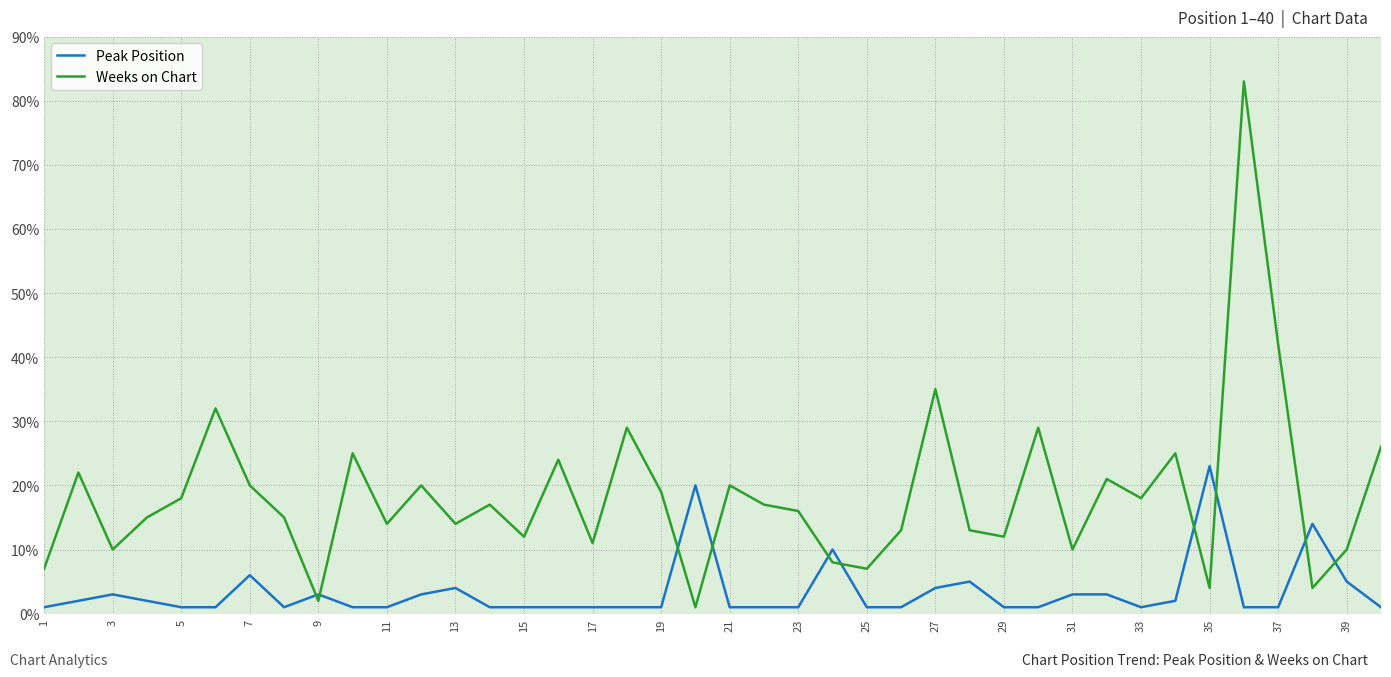

Rank the series by their maximum value, from lowest to highest.

Peak Position, Weeks on Chart